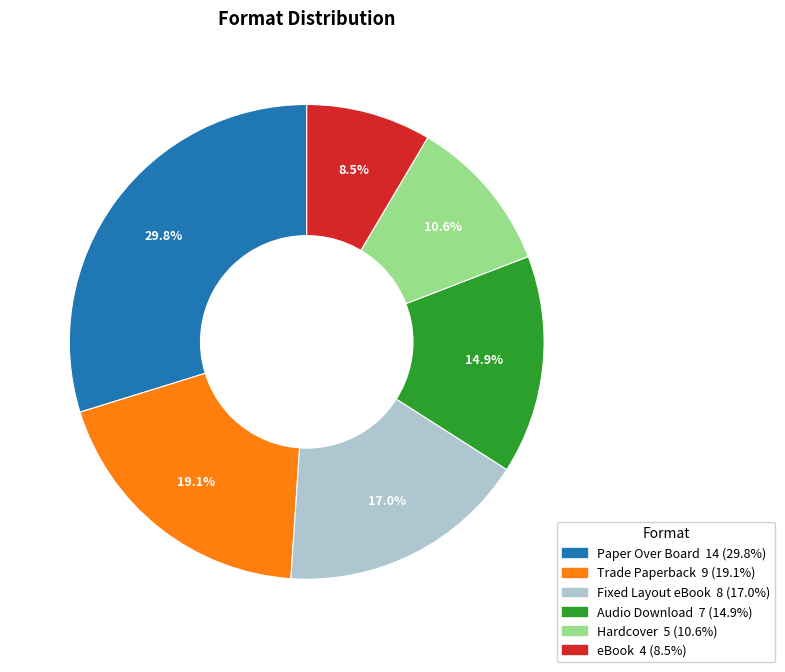

To the nearest percent, what percentage of the pie is Audio Download?

15%